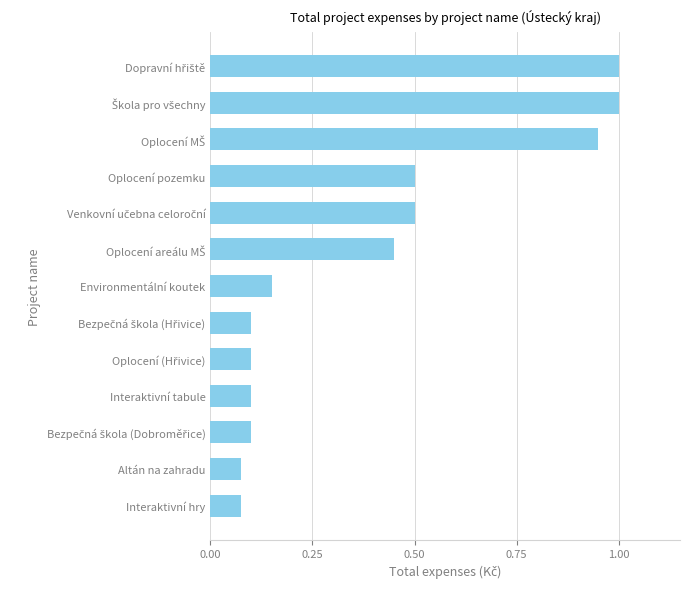

The value at Interaktivní tabule is 0.1. True or false?

True